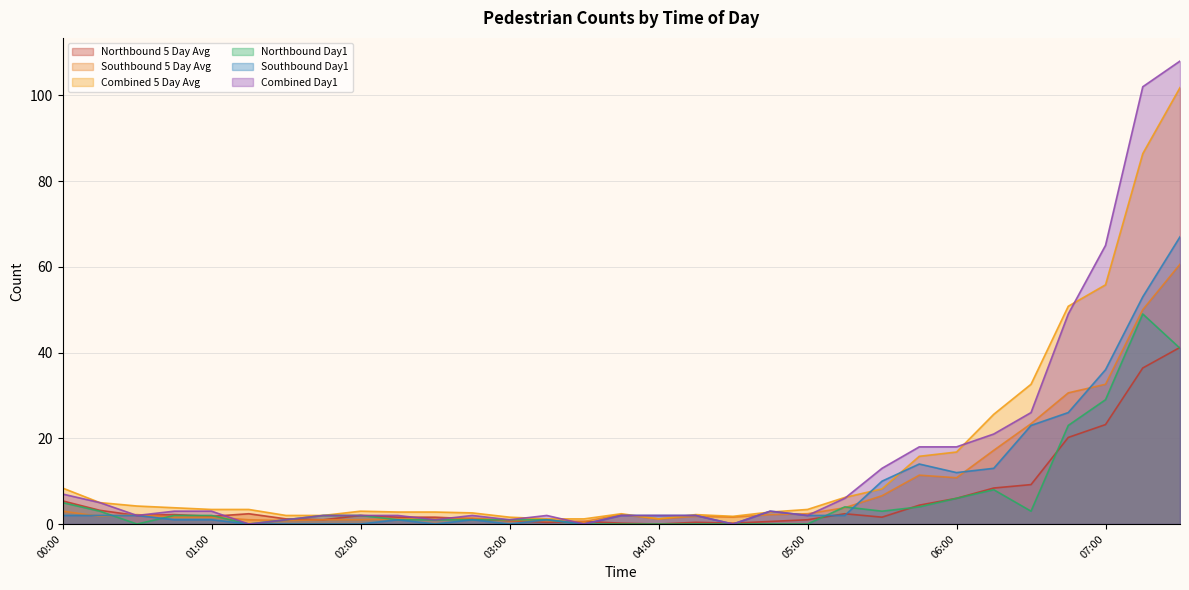

What is the difference between the Southbound Day1 values at 06:15 and 01:15?

13.0